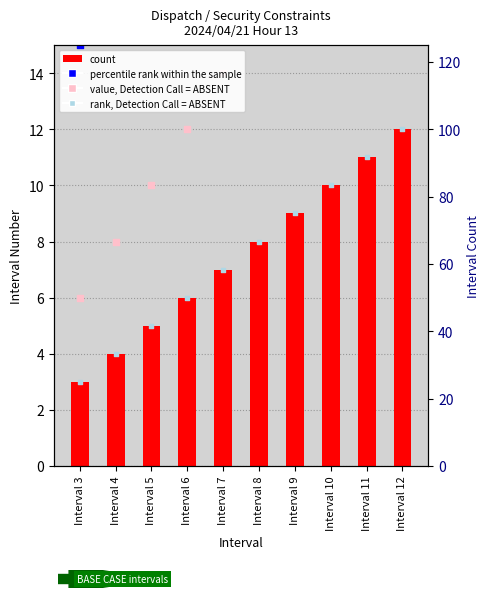

Which has a higher value, Interval 12 or Interval 3?

Interval 12